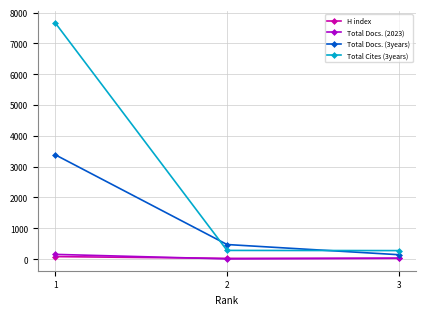

Which series has the largest total across all categories?

Total Cites (3years)